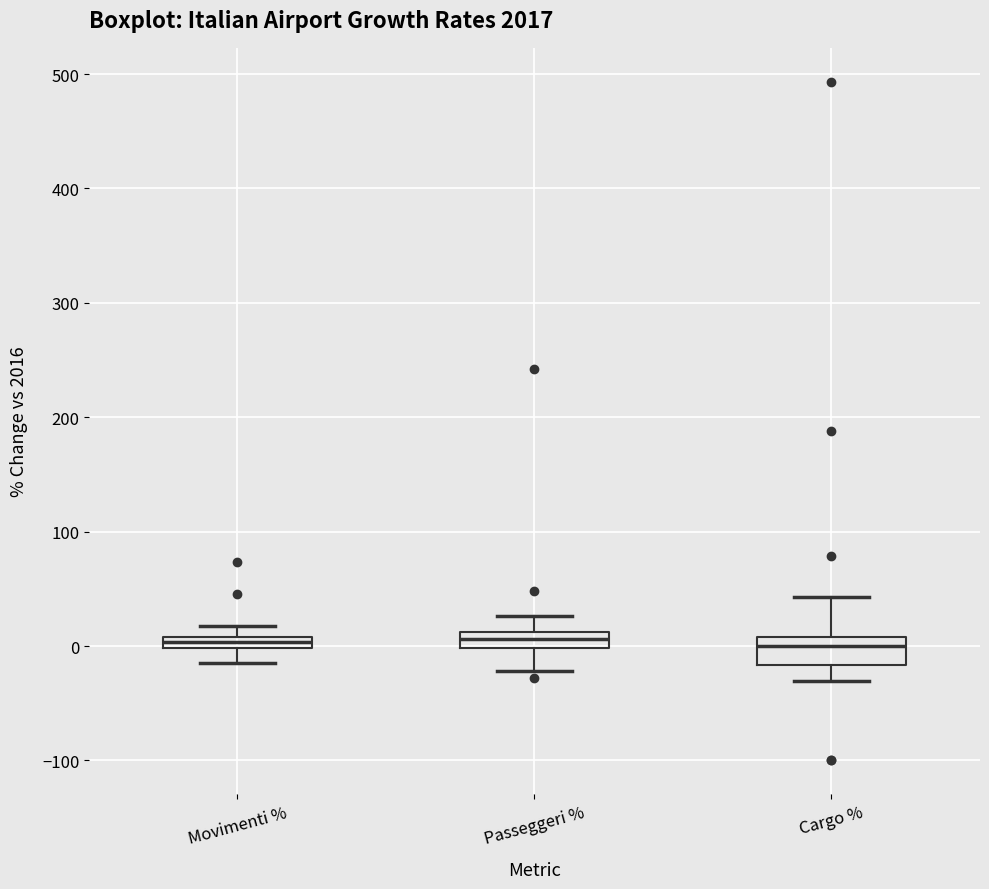

Where is the upper edge of the box for Cargo % on the y-axis? The values are not printed on the chart, so give them approximately, as read against the axis.

10